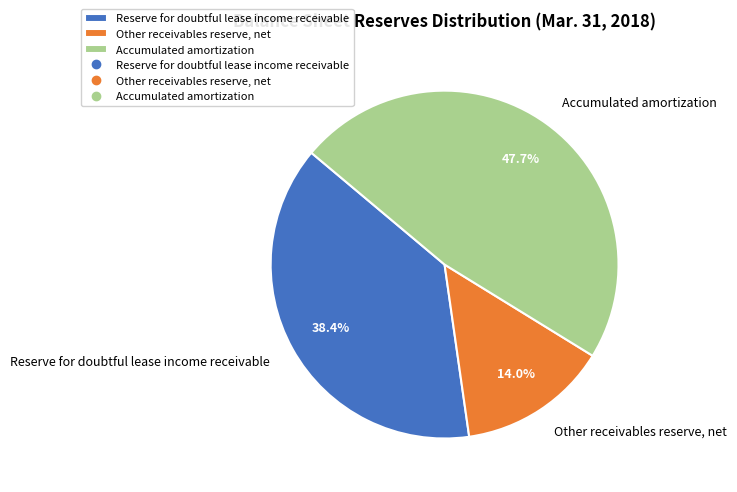

Which category has the biggest portion of the pie?

Accumulated amortization